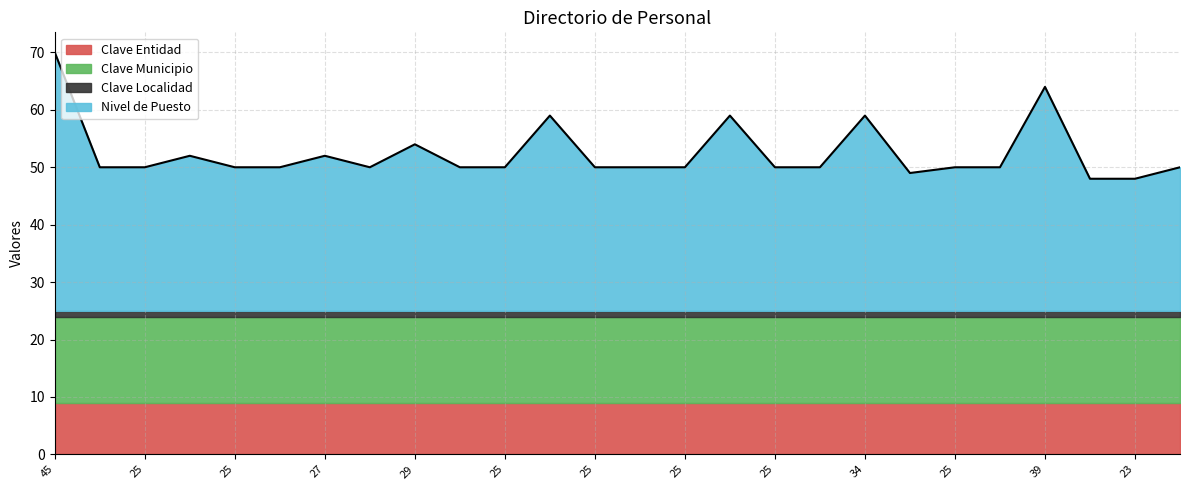

True or false: Nivel de Puesto and Clave Entidad cross at least once.

False